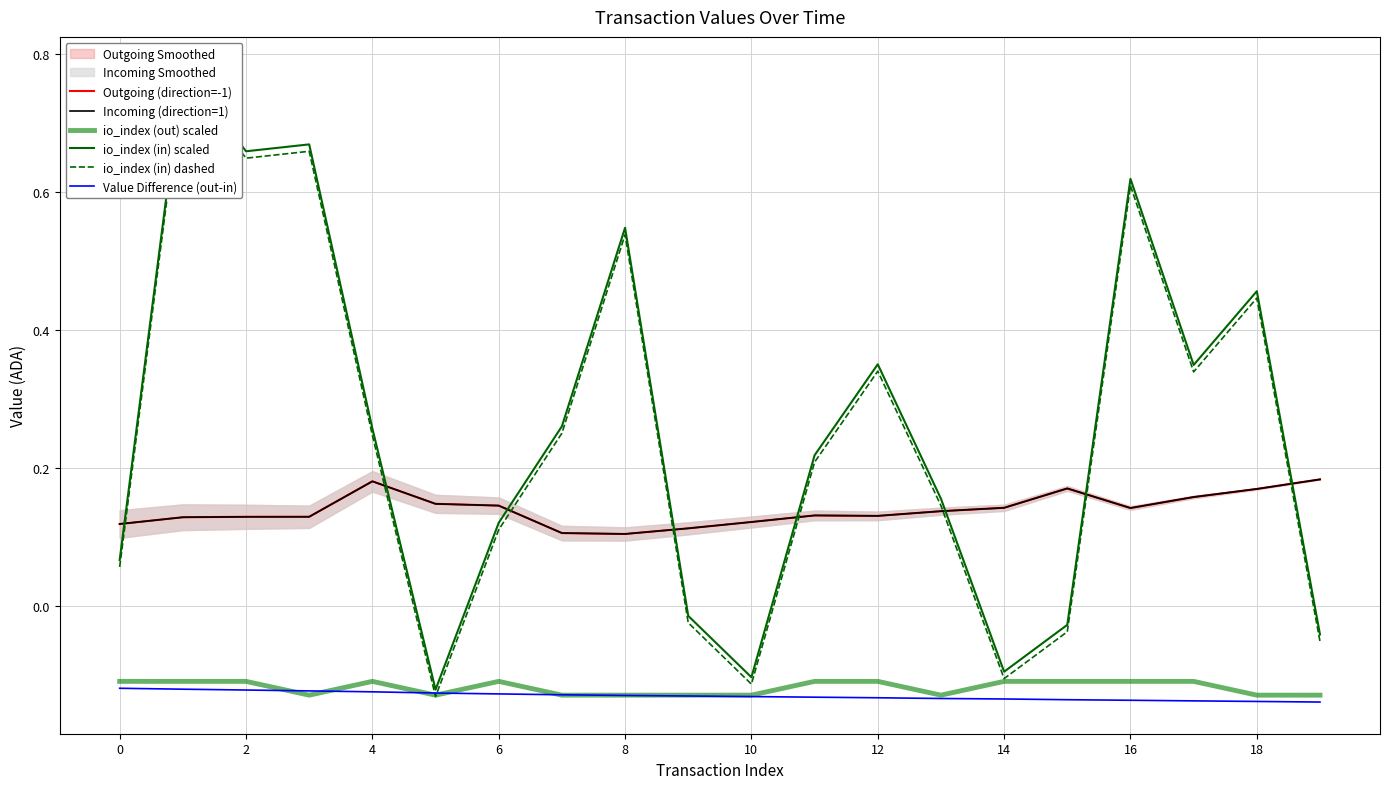

What is the label of the 10th point from the left?

18